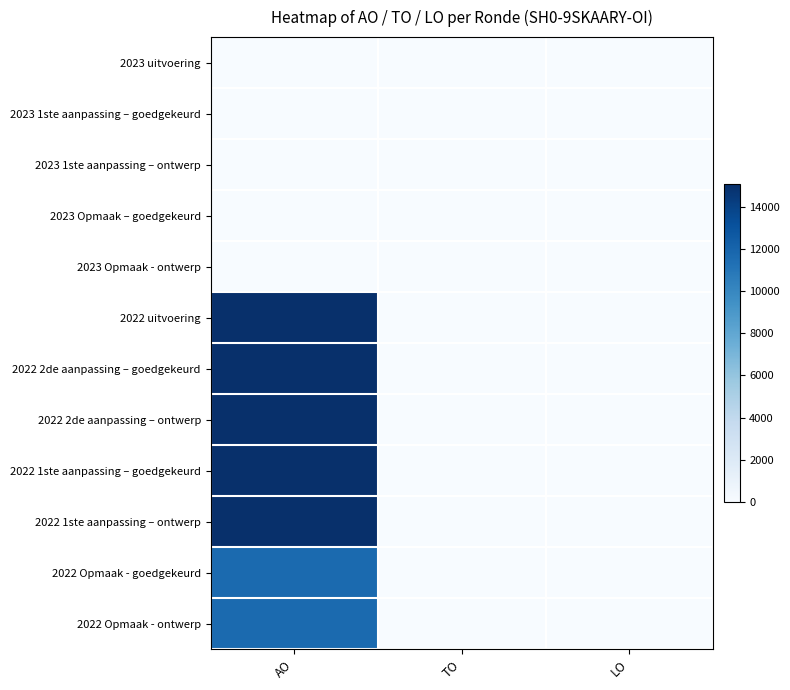

Reading left to right, what are all the values shown in this chart?

2023 uitvoering: AO=0	TO=0	LO=0
2023 1ste aanpassing – goedgekeurd: AO=0	TO=0	LO=0
2023 1ste aanpassing – ontwerp: AO=0	TO=0	LO=0
2023 Opmaak – goedgekeurd: AO=0	TO=0	LO=0
2023 Opmaak - ontwerp: AO=0	TO=0	LO=0
2022 uitvoering: AO=15067	TO=0	LO=0
2022 2de aanpassing – goedgekeurd: AO=15067	TO=0	LO=0
2022 2de aanpassing – ontwerp: AO=15067	TO=0	LO=0
2022 1ste aanpassing – goedgekeurd: AO=15067	TO=0	LO=0
2022 1ste aanpassing – ontwerp: AO=15067	TO=0	LO=0
2022 Opmaak - goedgekeurd: AO=11700	TO=0	LO=0
2022 Opmaak - ontwerp: AO=11700	TO=0	LO=0